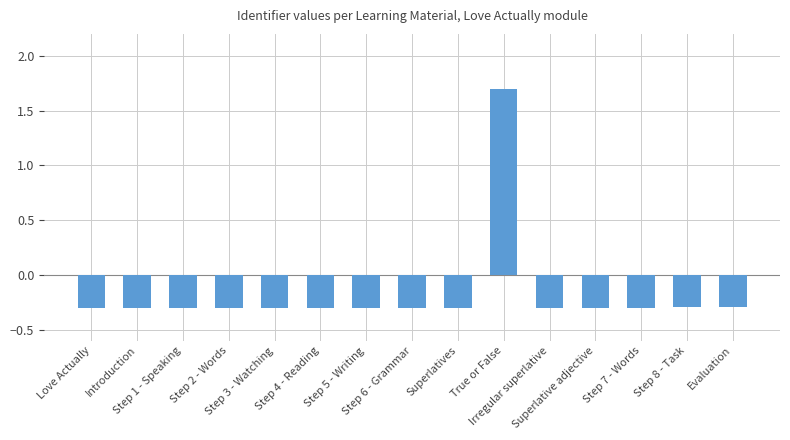

What is the difference between the maximum and minimum values?

2.0